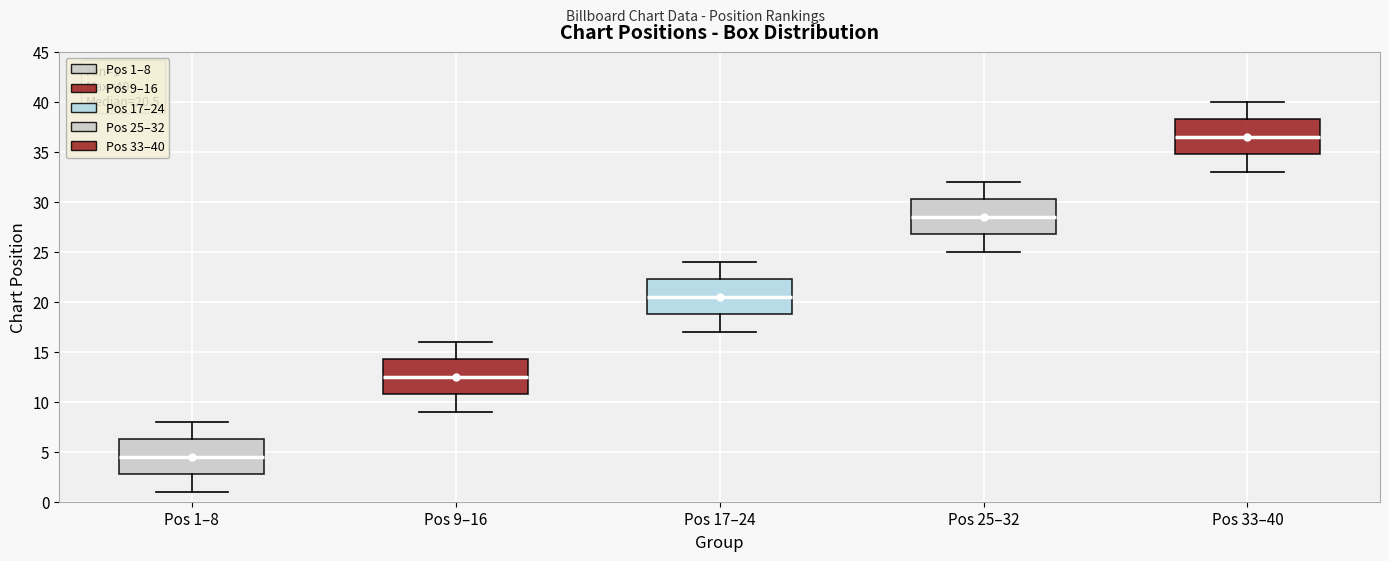

Which box's median line is the highest?

Pos 33–40